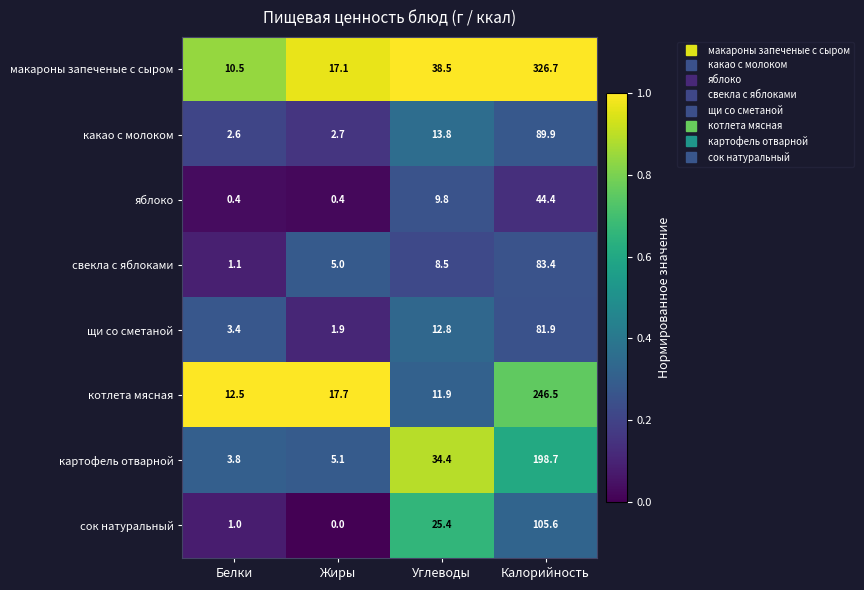

Which series has the largest total across all categories?

макароны запеченые с сыром